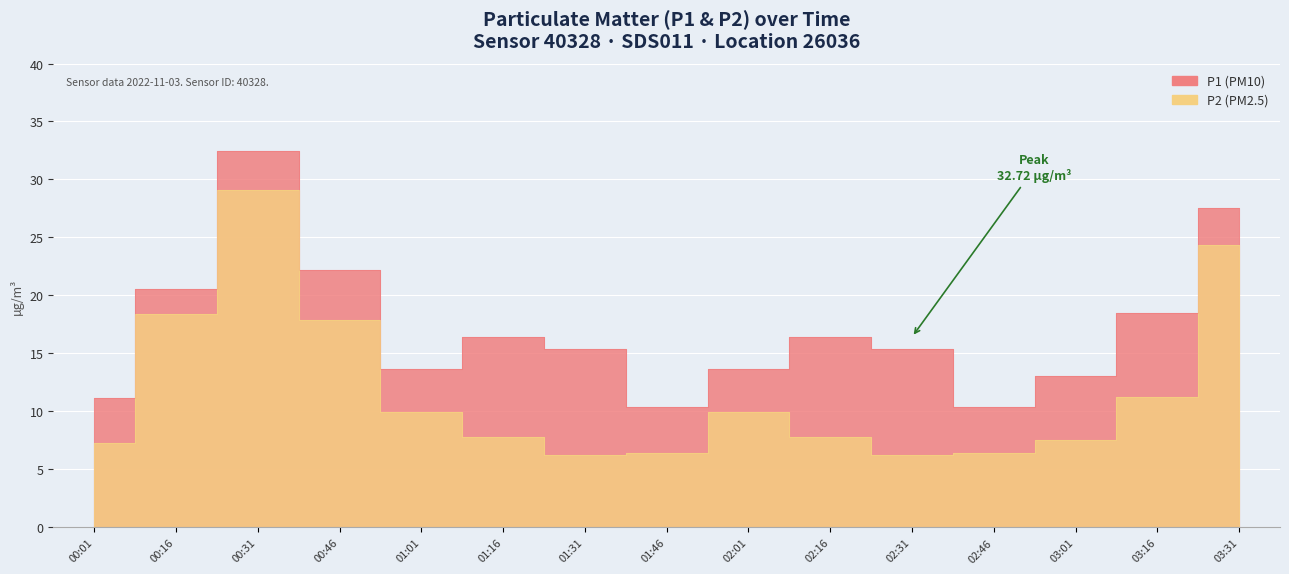

True or false: P1 and P2 intersect in this chart.

False